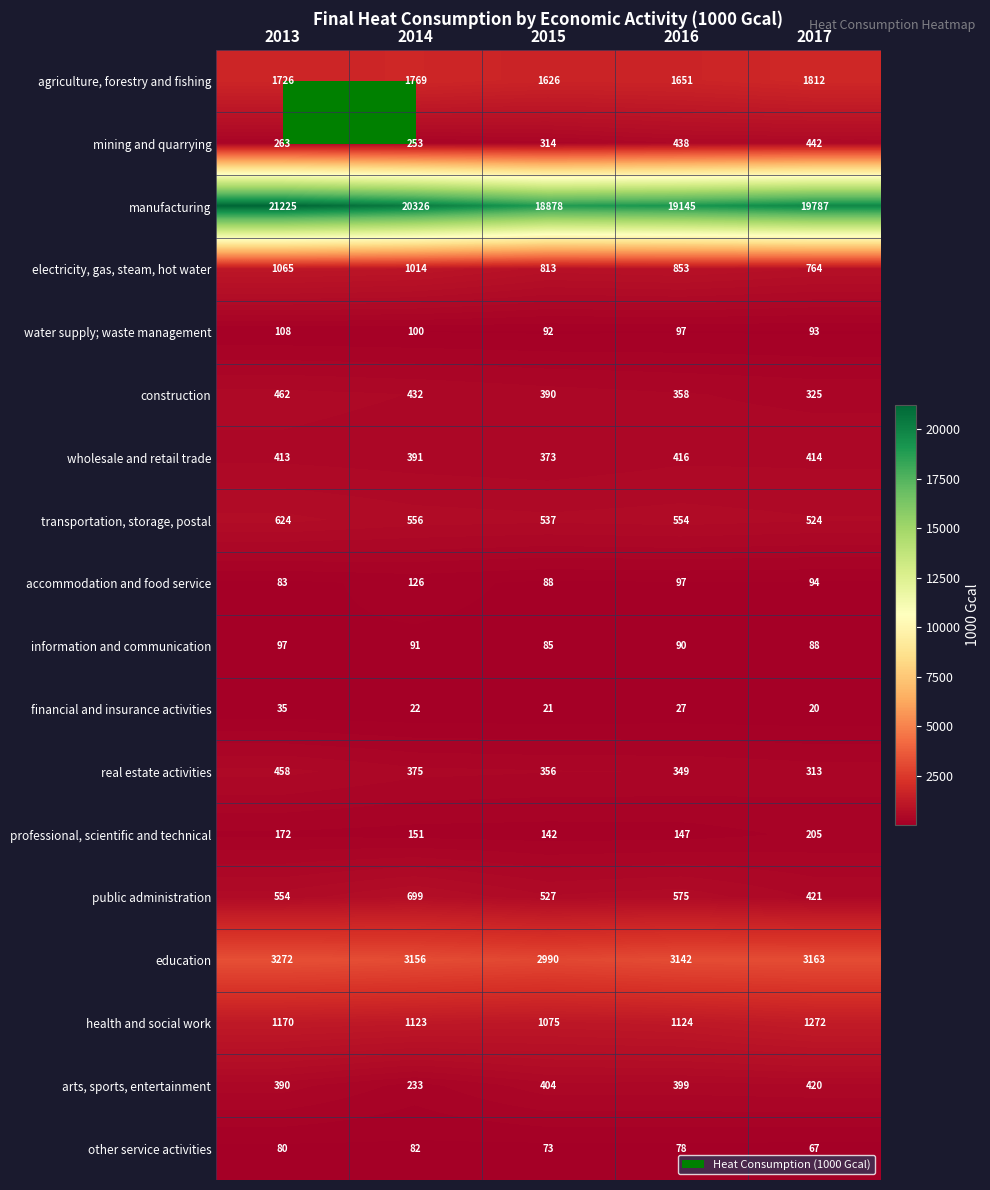

What is the maximum value shown in the chart?

21225